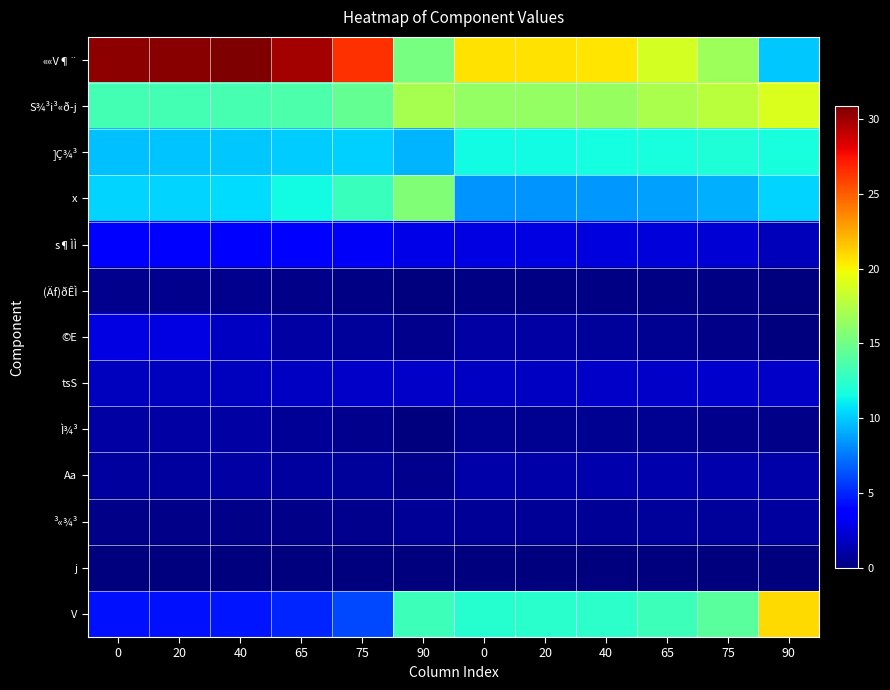

Reading right to left, list all the values displayed in this chart.

««V¶¨: 90=9.9	75=16.6	65=18.8	40=20.6	20=20.7	0=20.7	90=15.3	75=26.4	65=29.8	40=30.9	20=30.5	0=30.4
S¾³i³«ð­j: 90=19.0	75=17.8	65=17.1	40=16.4	20=16.3	0=16.3	90=17.1	75=14.5	65=13.7	40=13.5	20=13.3	0=13.3
]Ç¾³: 90=11.8	75=11.9	65=11.7	40=11.6	20=11.5	0=11.5	90=9.4	75=10.1	65=10.0	40=9.9	20=9.8	0=9.8
x: 90=10.3	75=9.2	65=8.8	40=8.4	20=8.4	0=8.3	90=15.6	75=12.9	65=11.5	40=10.5	20=10.4	0=10.3
s¶ÌÌ: 90=1.6	75=2.4	65=2.5	40=2.6	20=2.7	0=2.7	90=2.8	75=3.3	65=3.5	40=3.6	20=3.8	0=3.8
(Äf)ðÊÌ: 90=0.0	75=0.1	65=0.2	40=0.2	20=0.2	0=0.2	90=0.0	75=0.2	65=0.3	40=0.4	20=0.5	0=0.5
©E: 90=0.1	75=0.3	65=0.5	40=0.8	20=1.0	0=1.1	90=0.4	75=0.8	65=1.0	40=1.9	20=2.7	0=2.7
tsS: 90=1.9	75=2.0	65=2.0	40=1.9	20=1.9	0=1.9	90=1.9	75=1.9	65=1.9	40=1.8	20=1.7	0=1.7
Ì¾³: 90=0.3	75=0.4	65=0.5	40=0.6	20=0.6	0=0.6	90=0.1	75=0.5	65=0.7	40=1.1	20=1.1	0=1.1
Aa: 90=1.1	75=1.2	65=1.2	40=1.2	20=1.2	0=1.2	90=0.4	75=0.8	65=0.9	40=1.0	20=1.0	0=0.9
³«¾³: 90=1.0	75=0.8	65=0.7	40=0.7	20=0.7	0=0.7	90=0.6	75=0.4	65=0.3	40=0.3	20=0.3	0=0.3
j: 90=0.1	75=0.1	65=0.1	40=0.1	20=0.1	0=0.1	90=0.0	75=0.1	65=0.1	40=0.1	20=0.1	0=0.1
V: 90=20.9	75=14.1	65=13.1	40=12.4	20=12.3	0=12.3	90=13.0	75=6.0	65=5.0	40=4.5	20=4.4	0=4.4